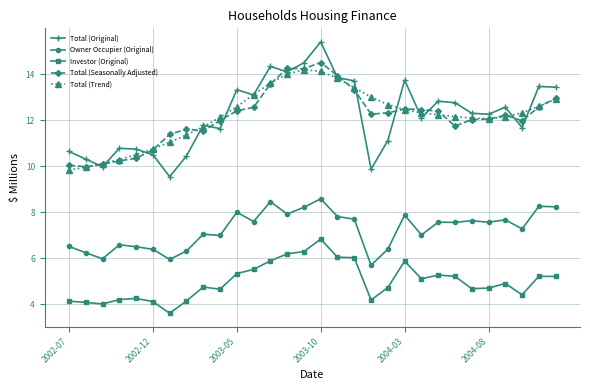

What are all the series names shown in the legend?

Total (Original), Owner Occupier (Original), Investor (Original), Total (Seasonally Adjusted), Total (Trend)